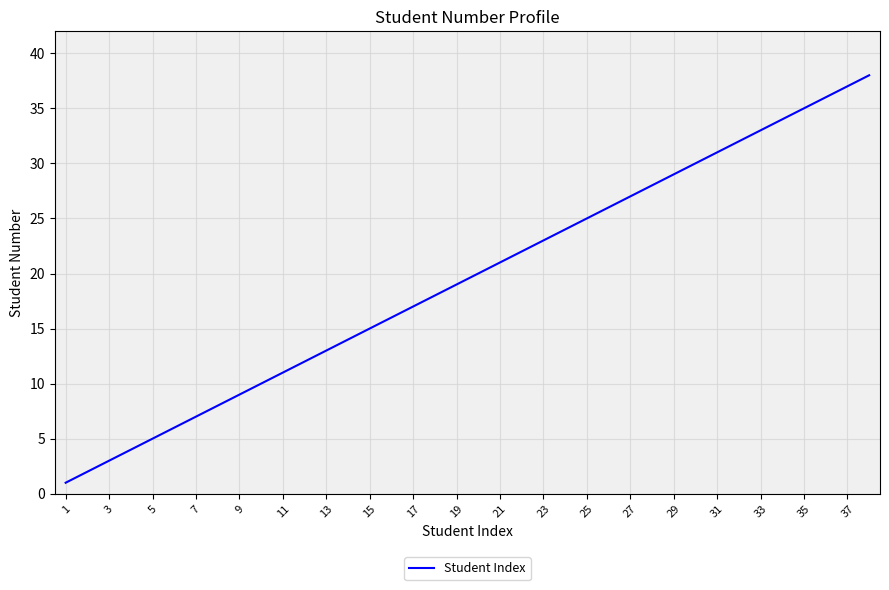

What is the maximum value shown in the chart?

38